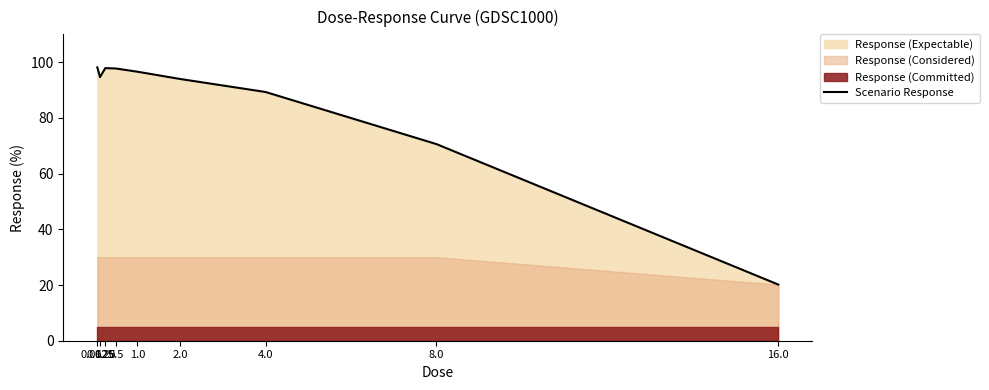

List the labels in order of value, smallest first.

16.0, 8.0, 4.0, 2.0, 0.125, 1.0, 0.5, 0.25, 0.0625